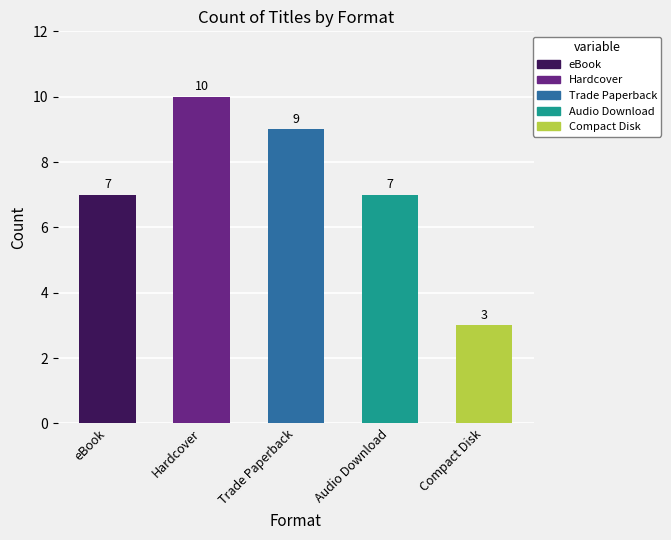

Which category has the lowest value across all series?

Compact Disk